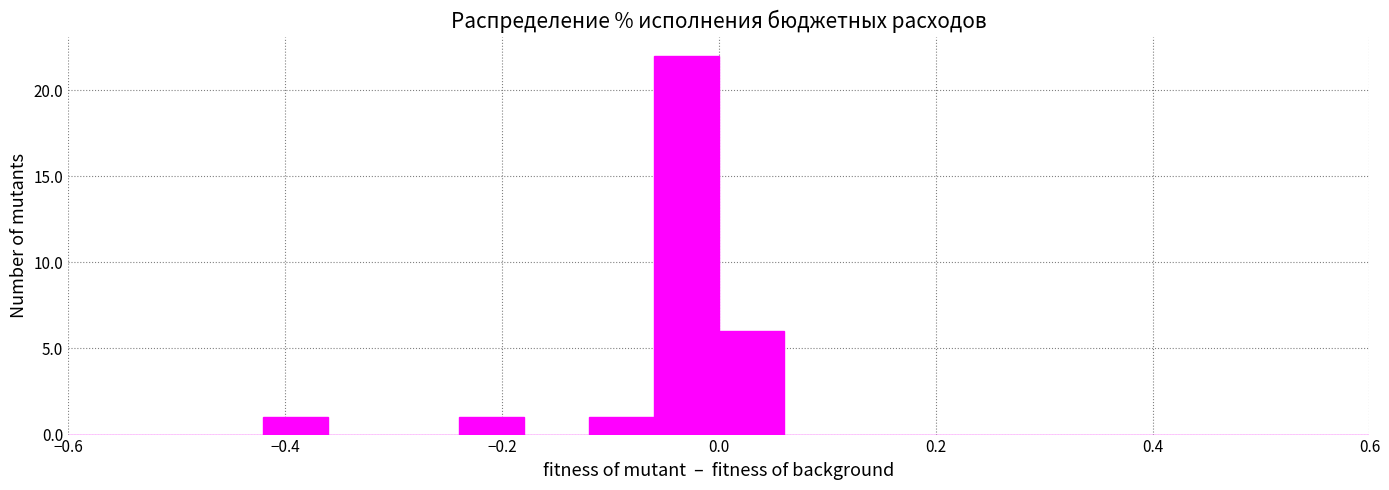

Read against the x-axis, roughly where is the centre of the tallest bar?

-0.02